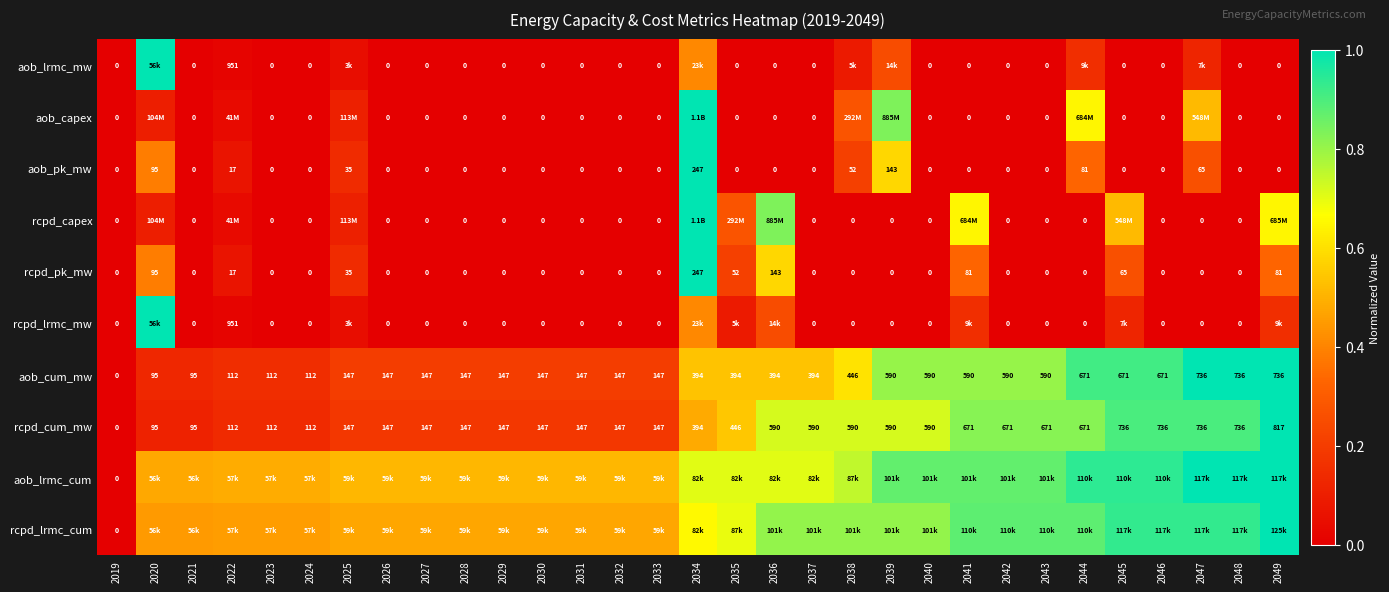

Is the value of rcpd_cum_mw at 2030 greater than the value of rcpd_capex at 2021?

Yes